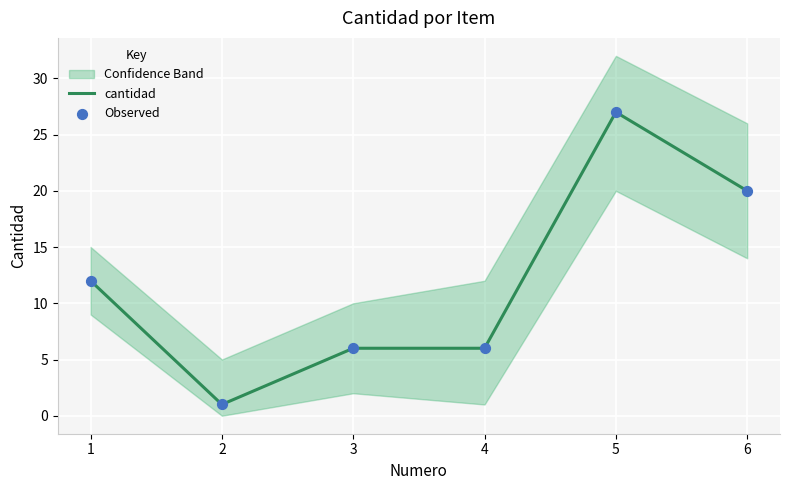

What is the total value across all series at 5?

54